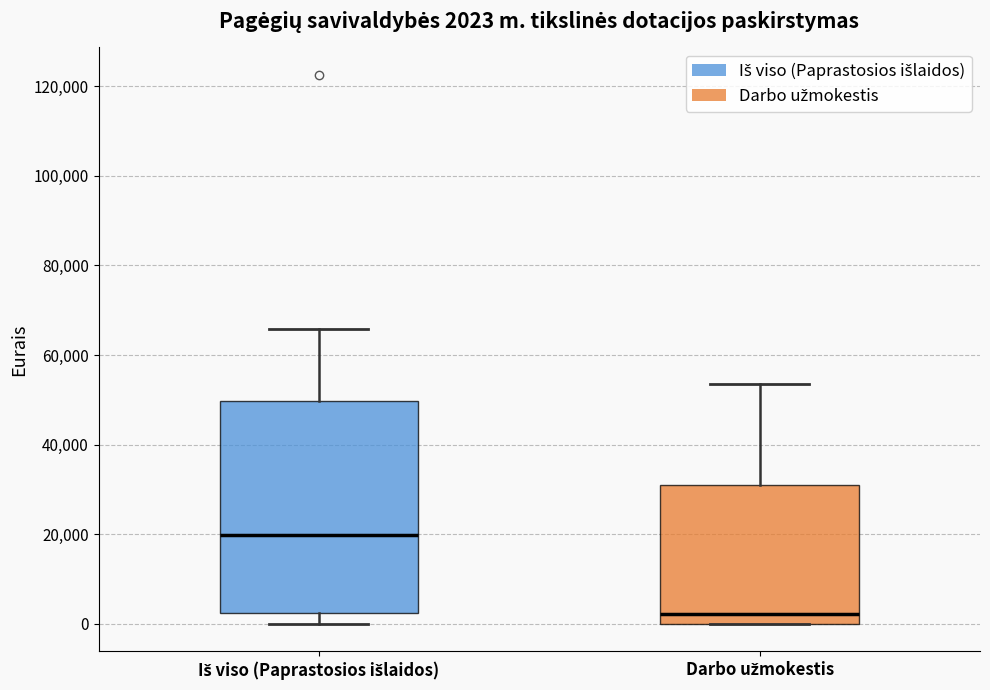

Which box's median line is the highest?

Iš viso (Paprastosios išlaidos)